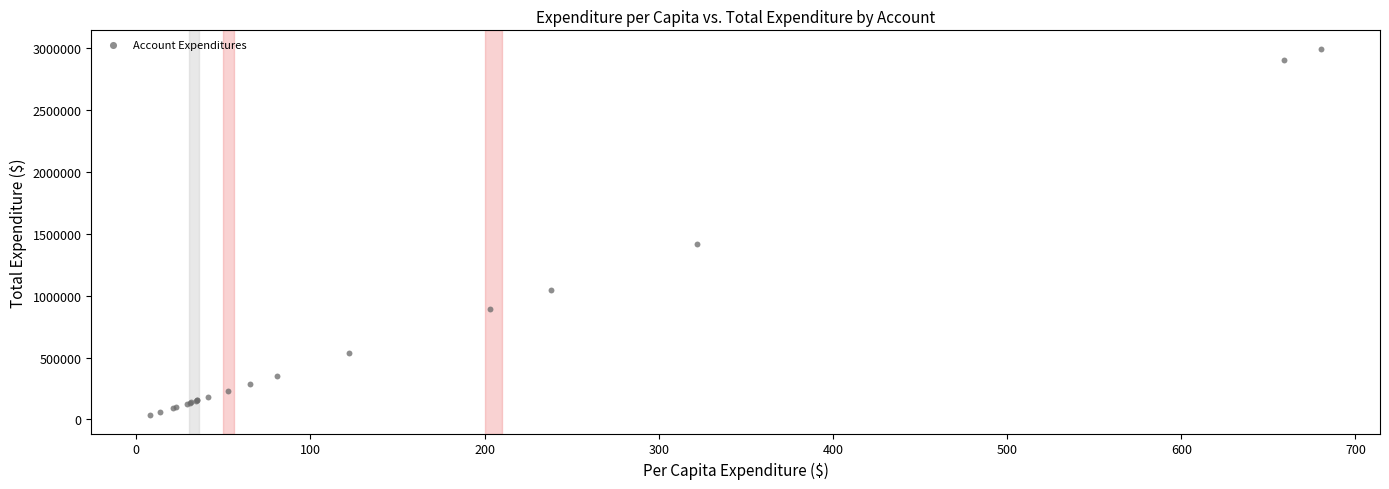

What Y value in the scatter plot is closest to 1513118?

1415371